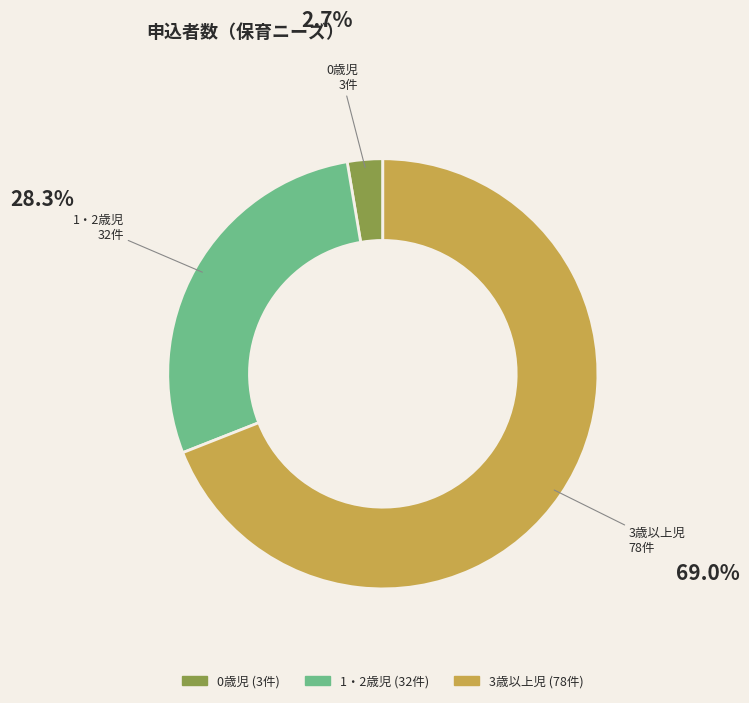

Which slice represents more than half of the pie?

3歳以上児